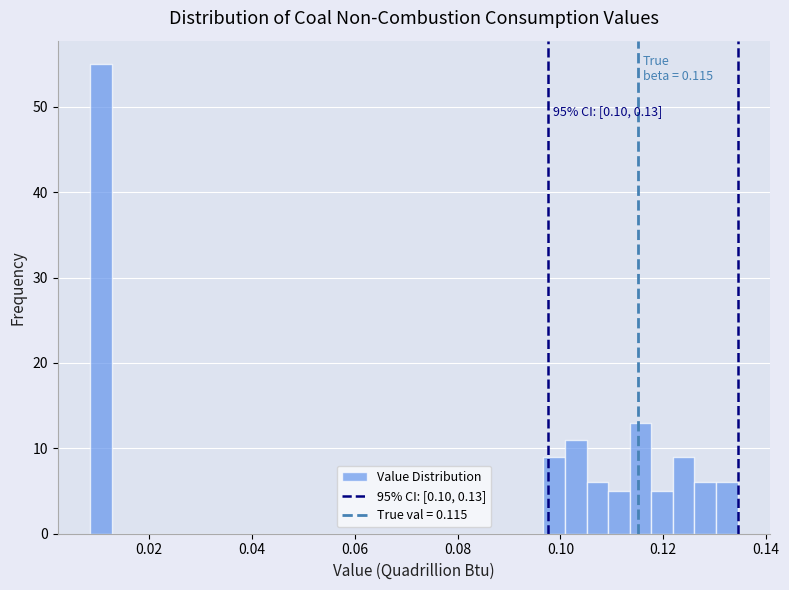

Around what value on the x-axis is the tallest bar? Give the approximate position of its centre, as read against the axis.

0.010